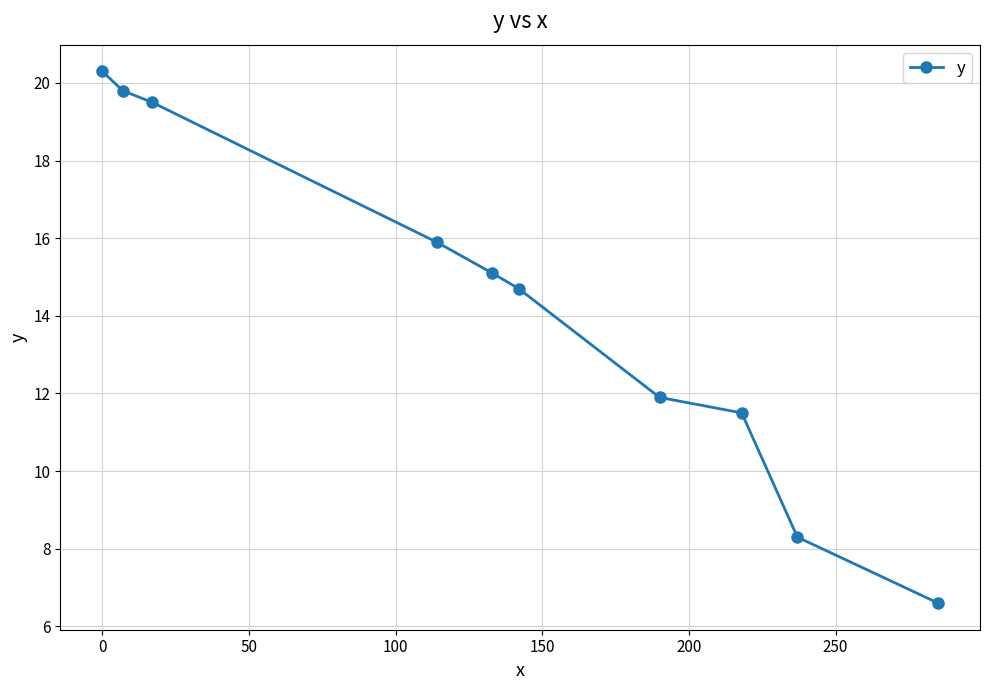

What is the difference between the maximum and minimum values?

13.7